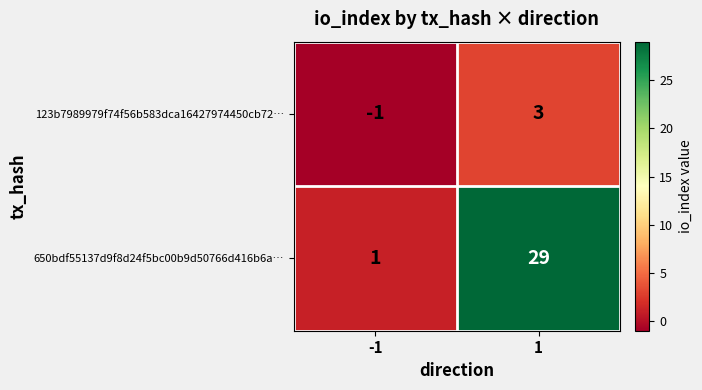

Reading left to right, list all the values displayed in this chart.

123b7989979f74f56b583dca16427974450cb72…: -1	3
650bdf55137d9f8d24f5bc00b9d50766d416b6a…: 1	29